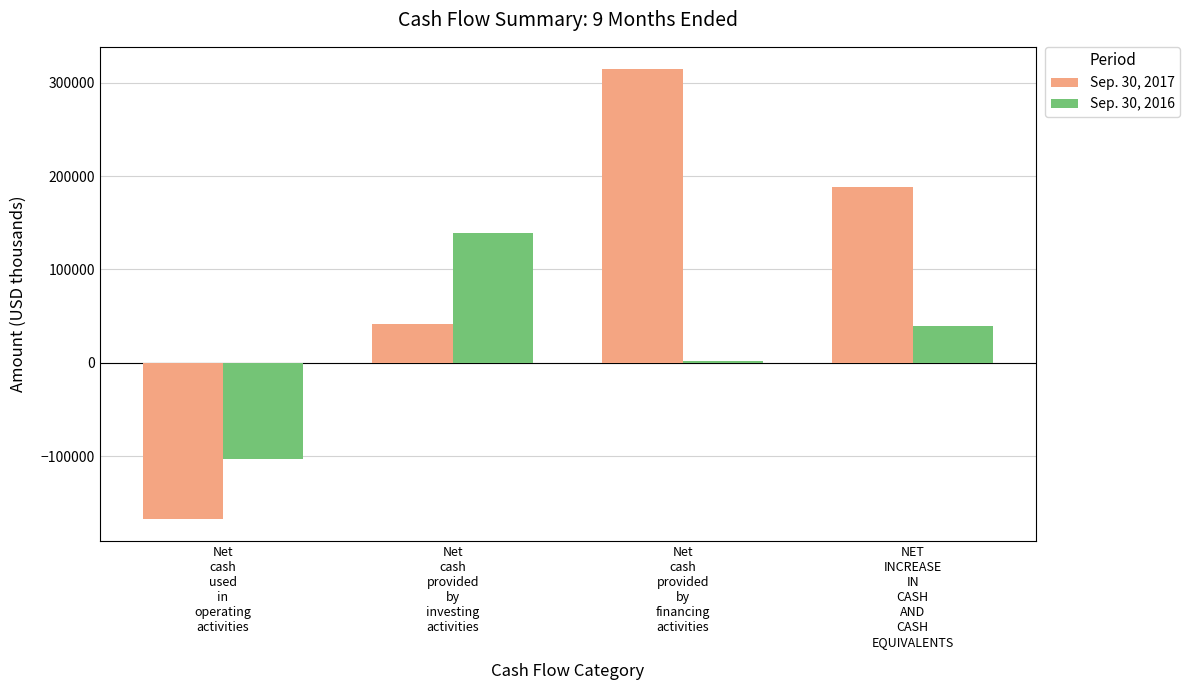

Rank the categories by Sep. 30, 2016 value from highest to lowest.

Net
cash
provided
by
investing
activities, NET
INCREASE
IN
CASH
AND
CASH
EQUIVALENTS, Net
cash
provided
by
financing
activities, Net
cash
used
in
operating
activities